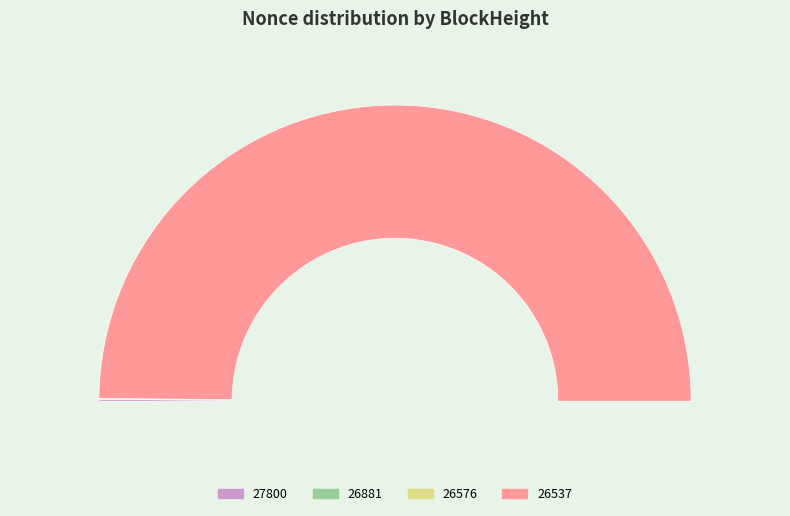

True or false: 26881 accounts for 0% of the total.

True